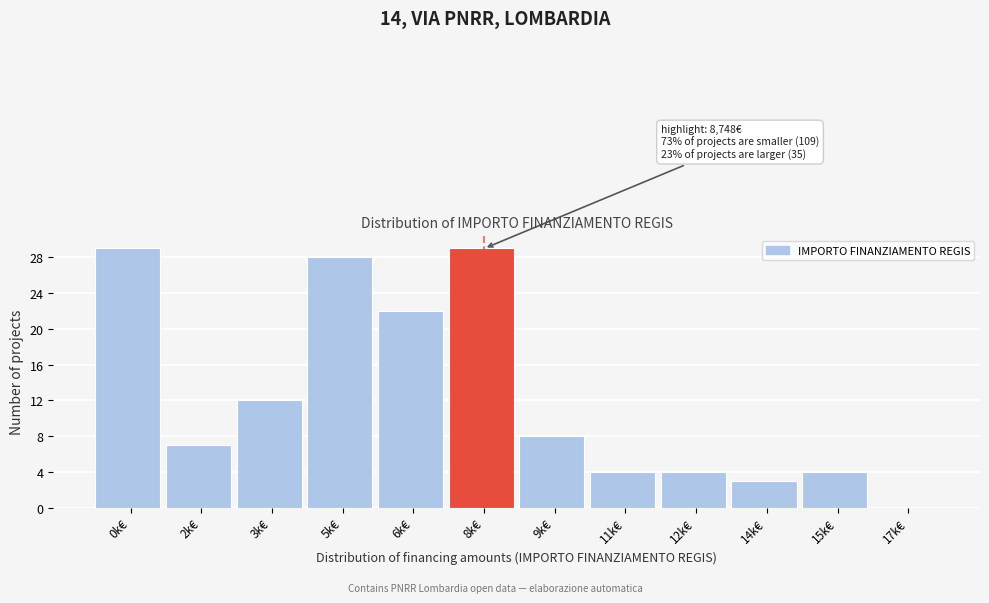

Reading left to right, list all the values displayed in this chart.

0k€=29	2k€=7	3k€=12	5k€=28	6k€=22	8k€=29	9k€=8	11k€=4	12k€=4	14k€=3	15k€=4	17k€=0